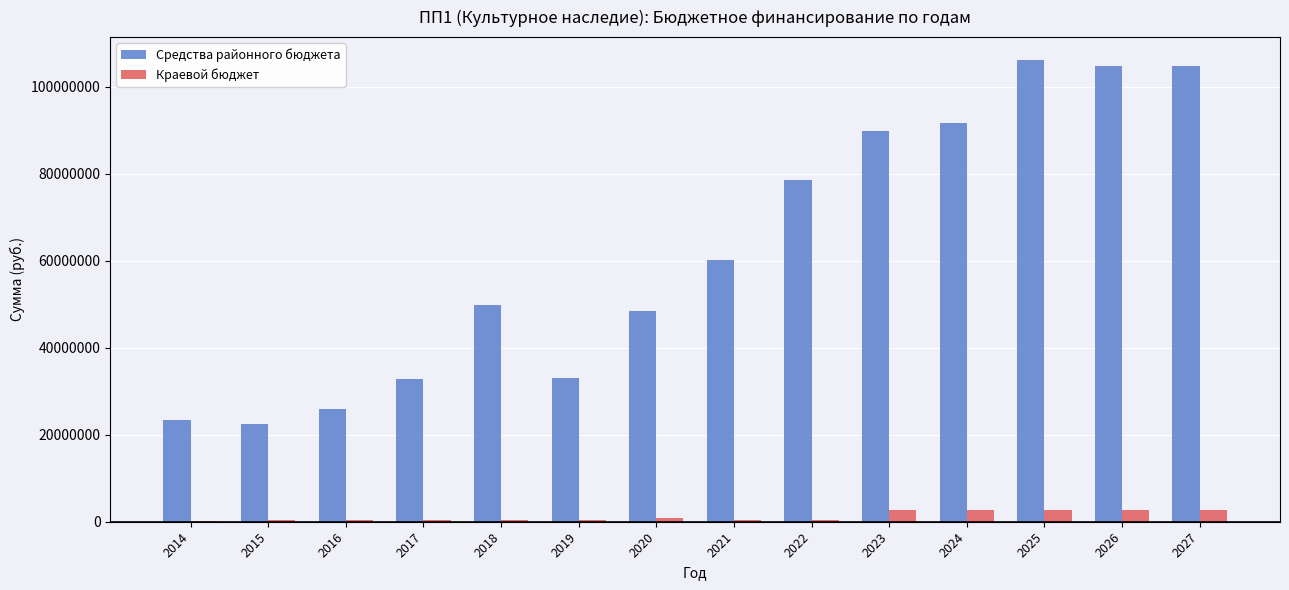

Is the value of Краевой бюджет at 2025 greater than the value of Средства районного бюджета at 2024?

No